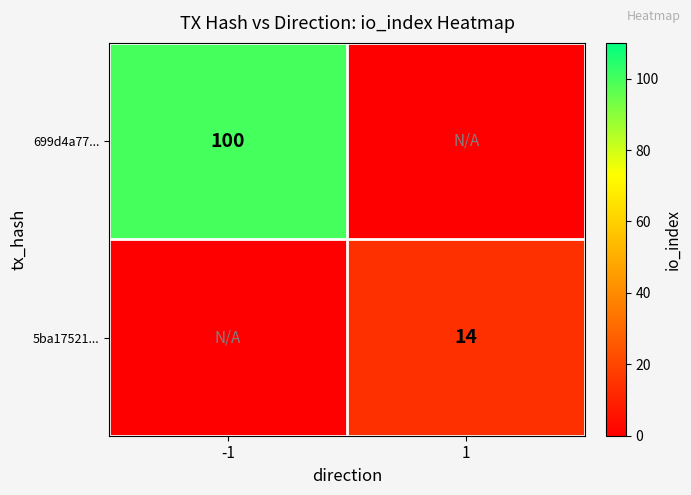

Is the value of 699d4a77... at -1 greater than the value of 5ba17521... at 1?

Yes